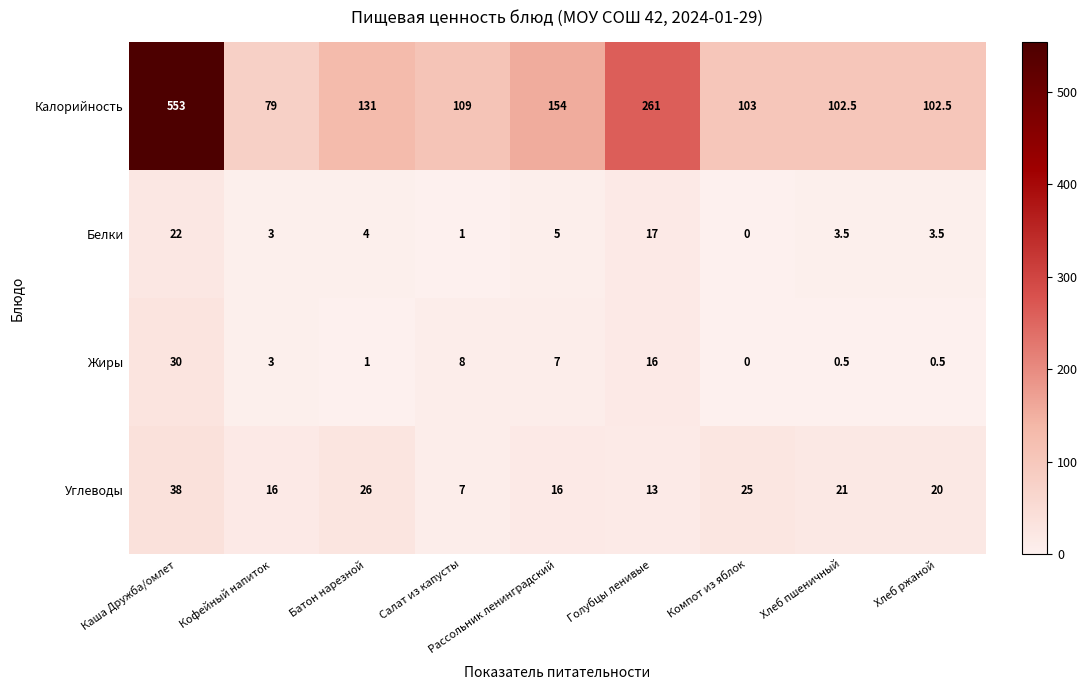

True or false: Жиры has a value of 2.5 at Рассольник ленинградский.

False